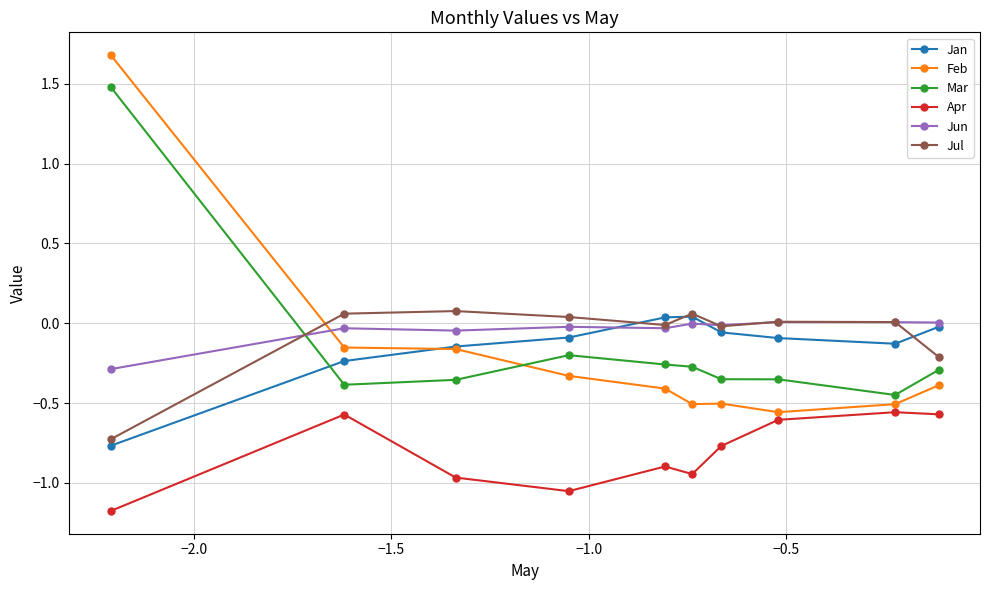

Which series ends up on top after the final intersection of Jul and Feb?

Jul